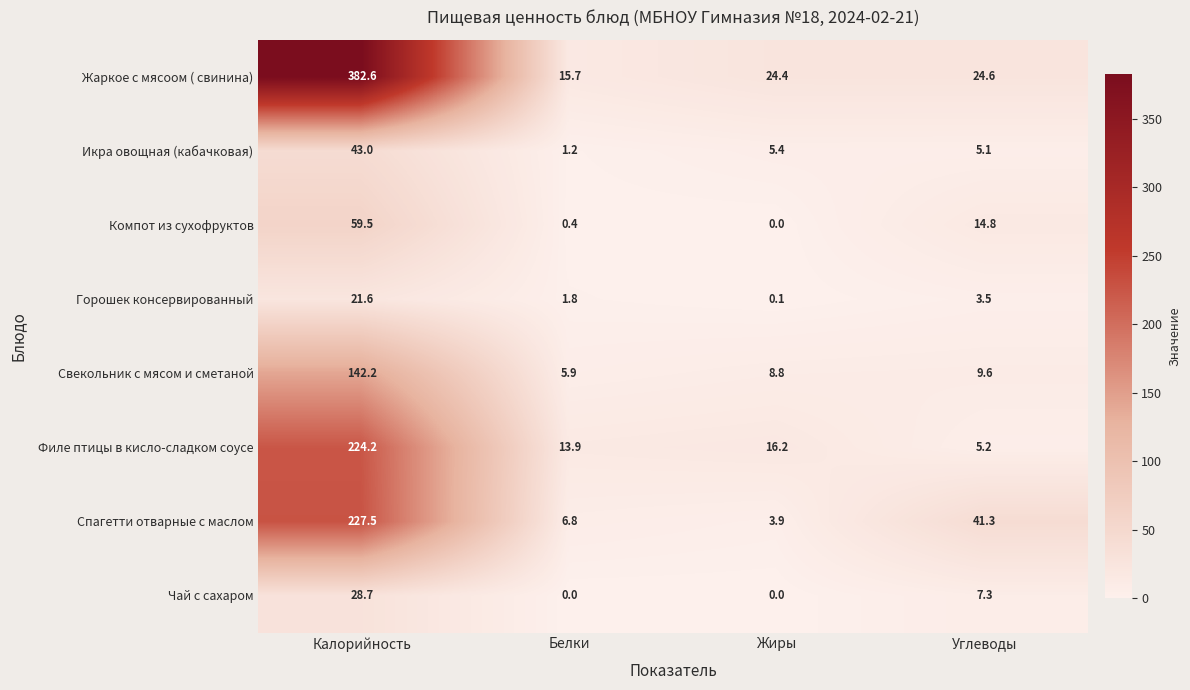

Which series has the widest spread of values?

Жаркое с мясоом ( свинина)